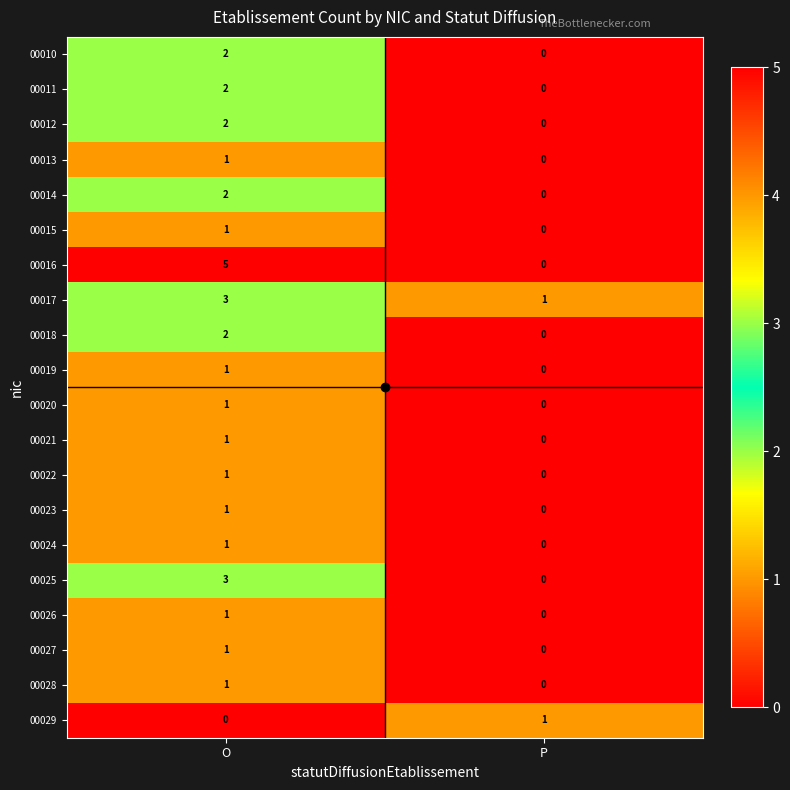

Rank the categories by 00011 value from highest to lowest.

O, P